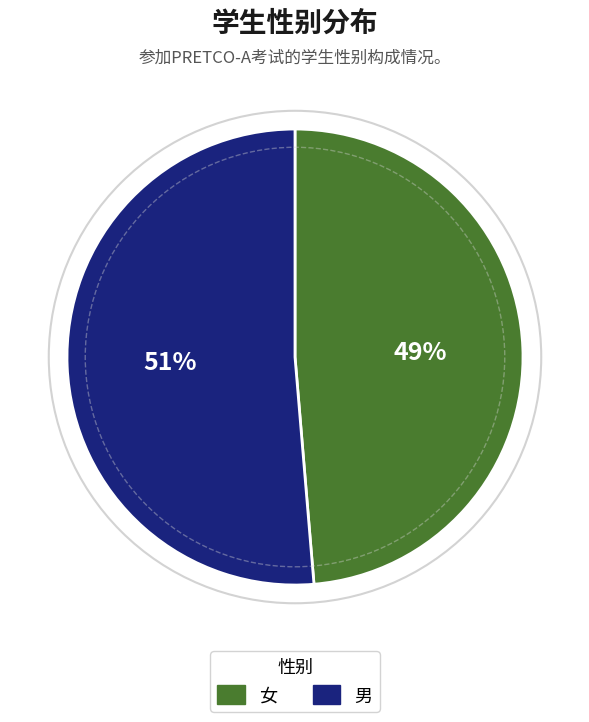

To the nearest percent, what is the combined percentage of 女 and 男?

100%